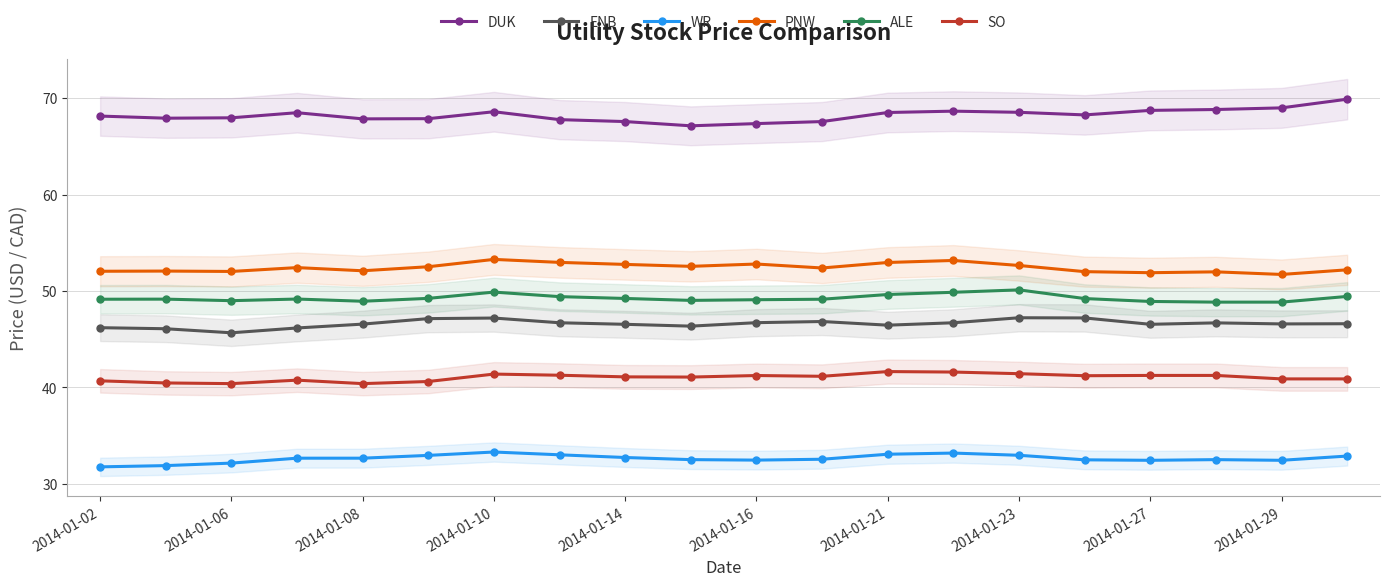

What value does the WR series have at 2014-01-06?

32.2